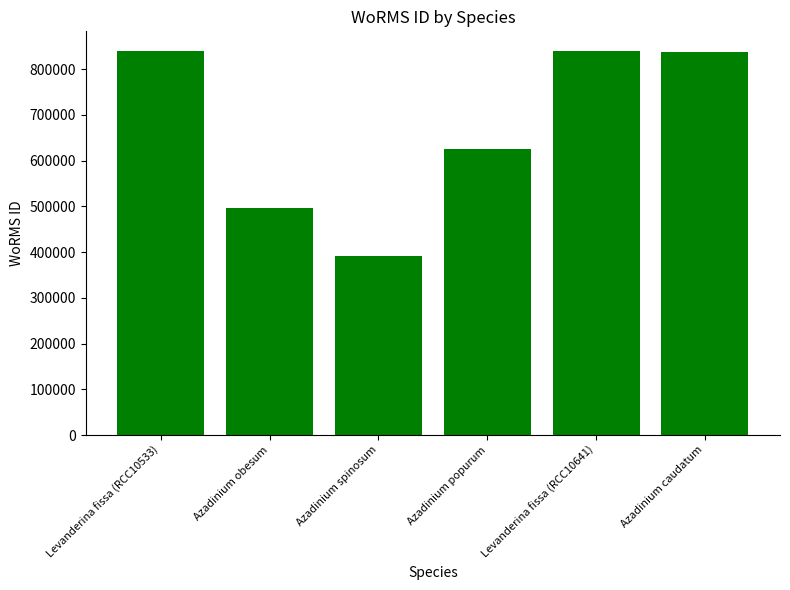

Reading left to right, what are all the values shown in this chart?

Levanderina fissa (RCC10533)=840689	Azadinium obesum=495804	Azadinium spinosum=391509	Azadinium popurum=624513	Levanderina fissa (RCC10641)=840689	Azadinium caudatum=837075